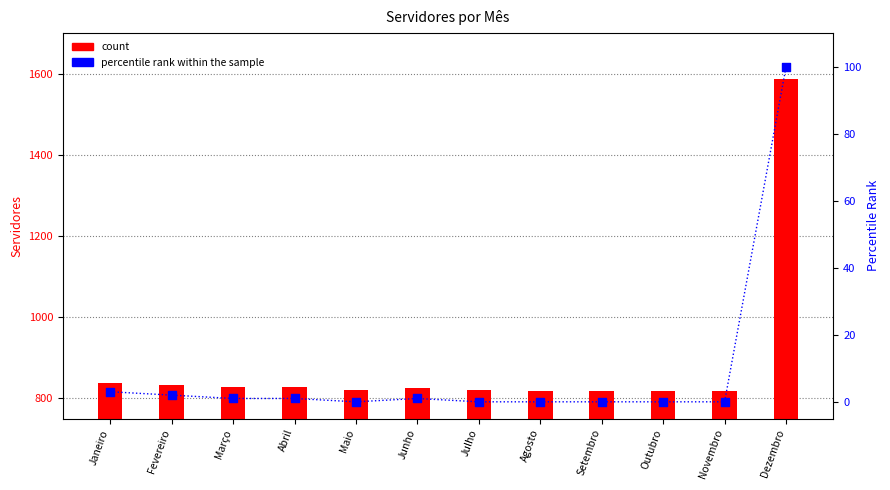

Which series contains the highest Y value?

count